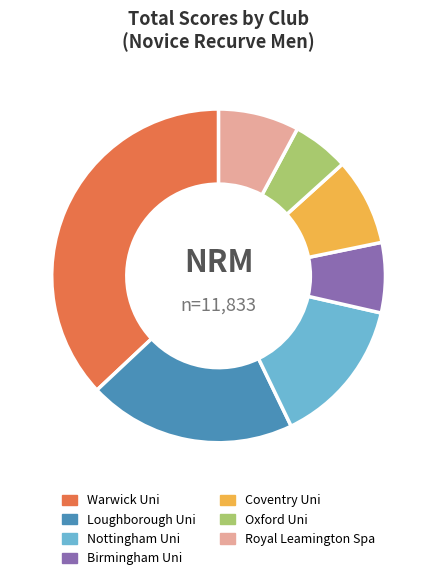

Is there any slice that represents more than half of the pie?

No